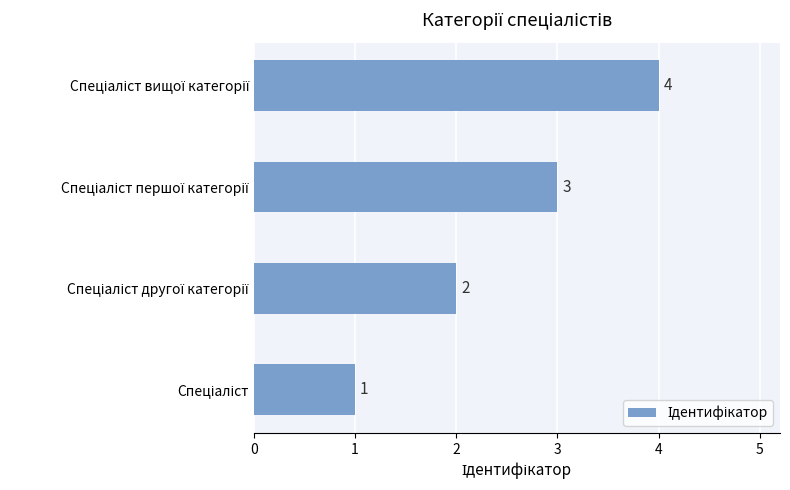

What is the sum of all values?

10